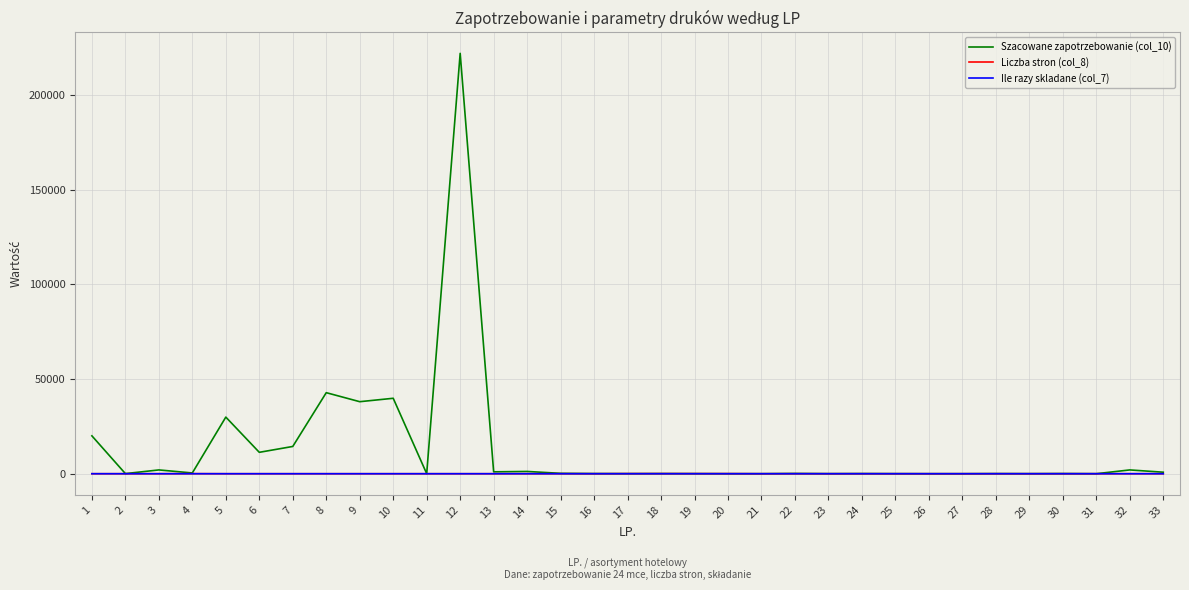

What is the maximum value shown in the chart?

222000